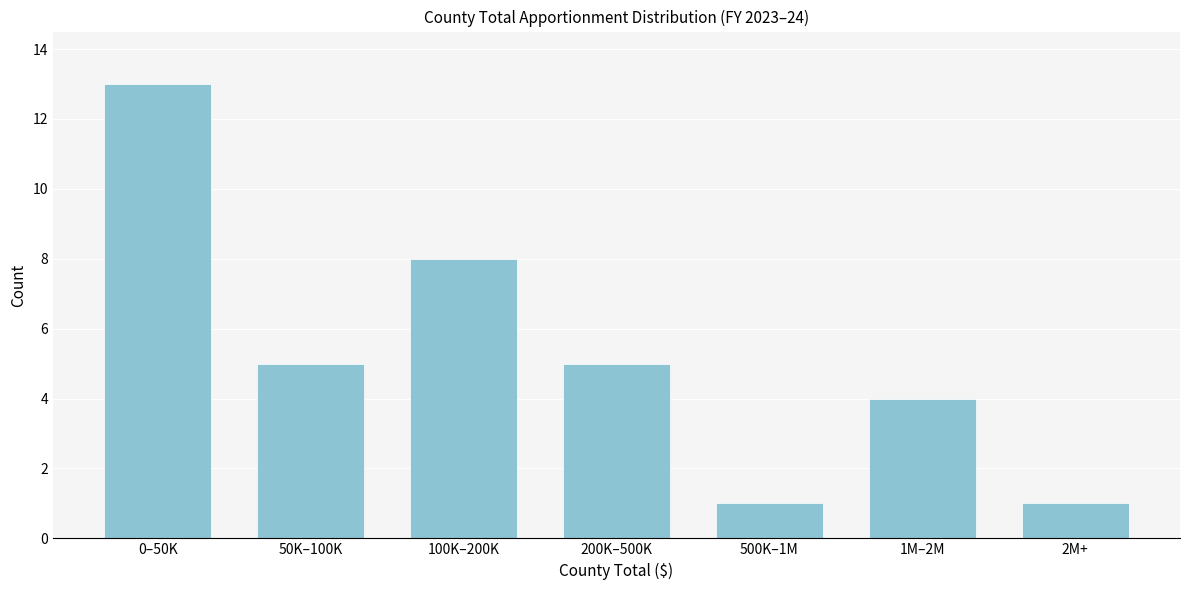

Reading left to right, what are all the values shown in this chart?

0–50K=13	50K–100K=5	100K–200K=8	200K–500K=5	500K–1M=1	1M–2M=4	2M+=1